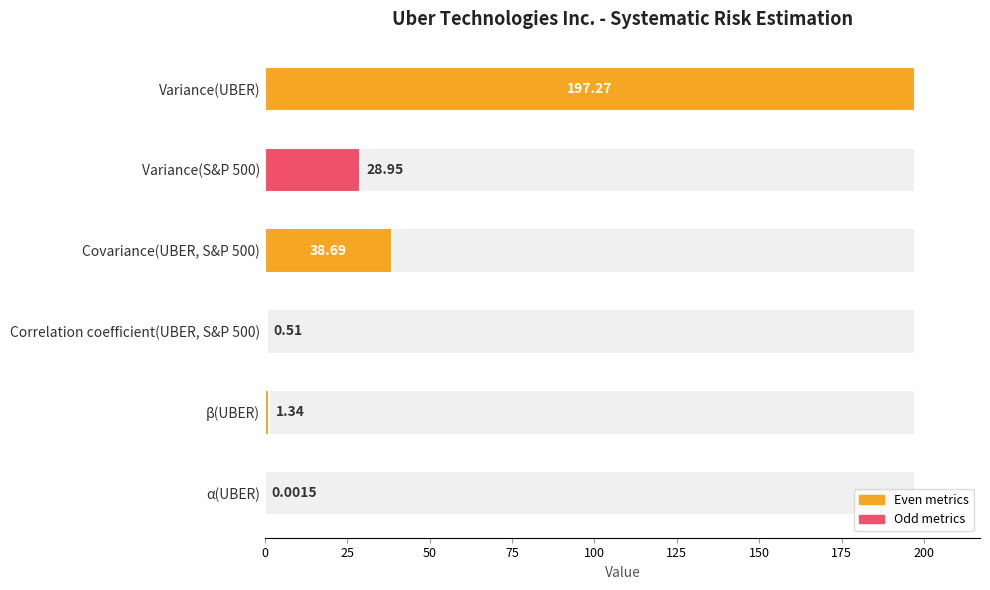

Are the bars grouped side by side (vs. stacked)?

No